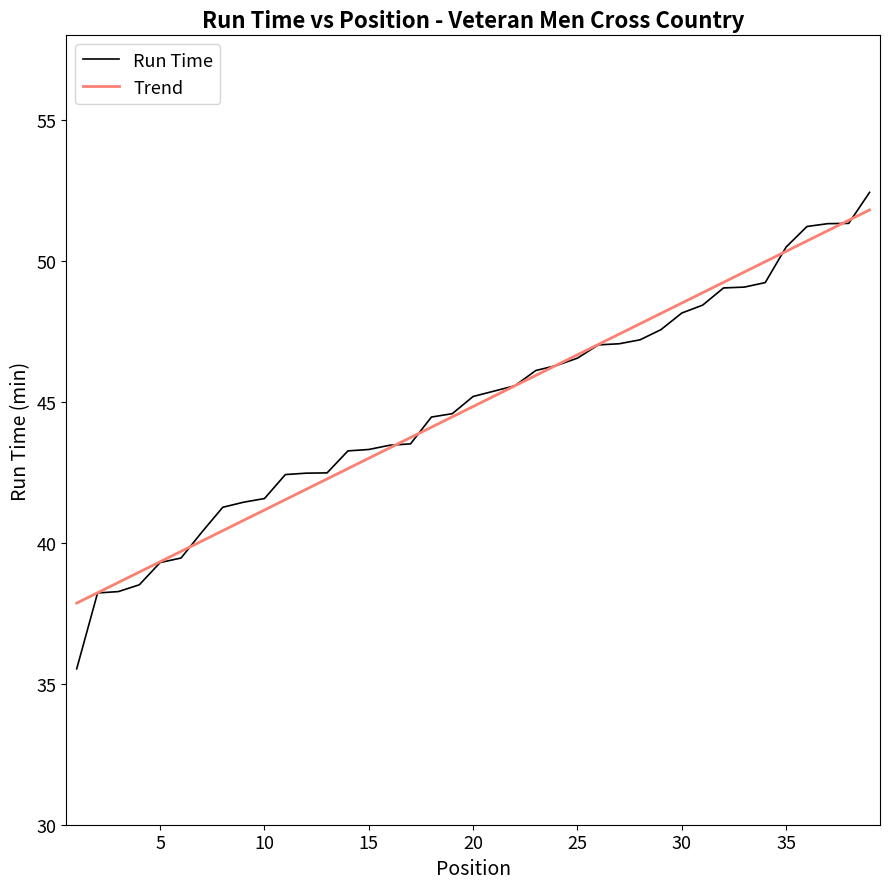

What is the change in value from 14 to 21?

+2.1